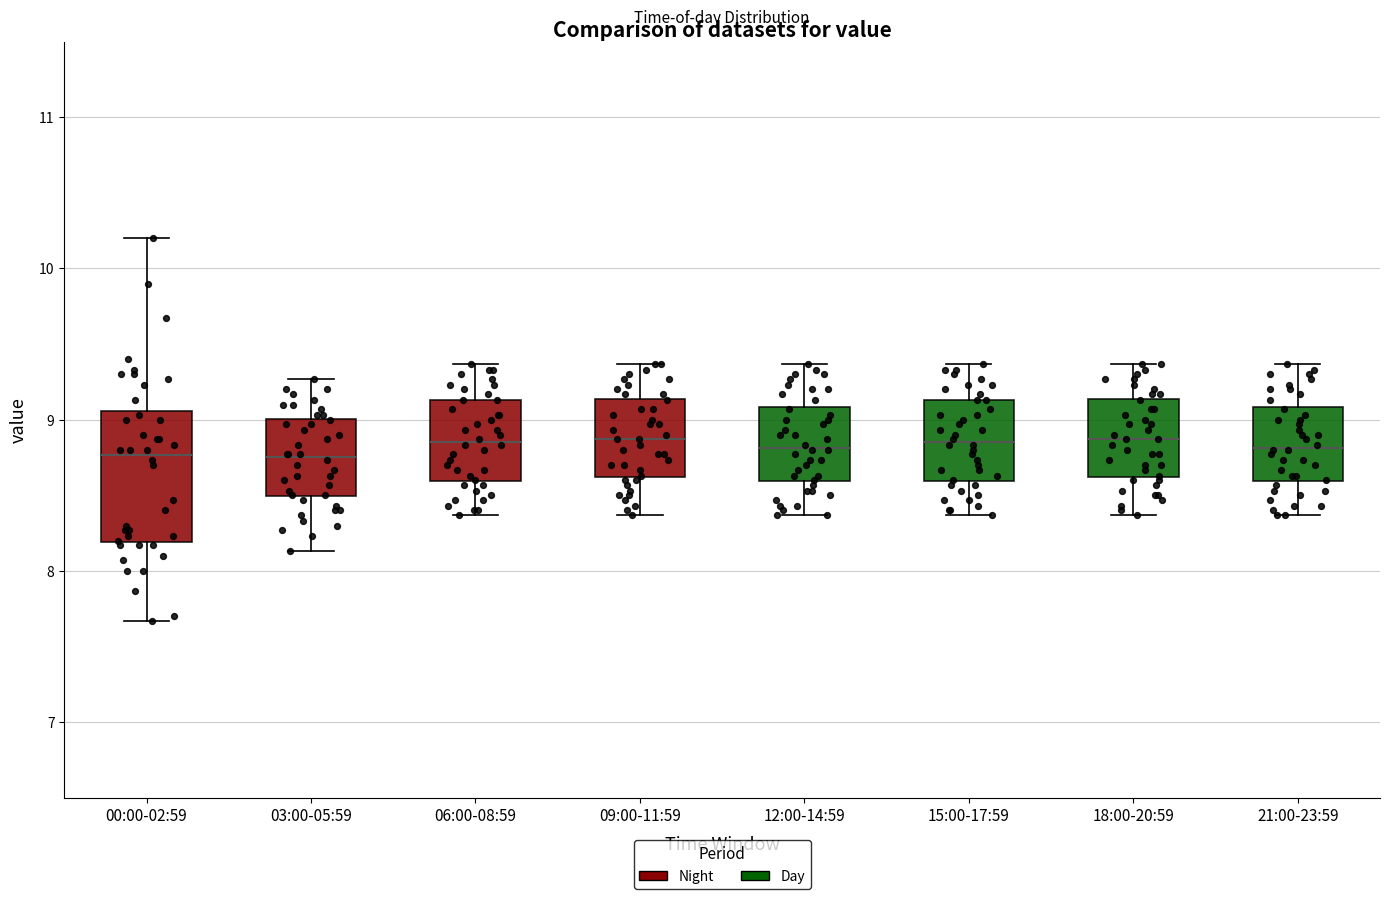

Reading left to right, read every box against the y-axis: the position of its median line, the range the box covers, and the ends of its whiskers. The values are not printed on the chart, so give them approximately, as read against the axis.

00:00-02:59: median 8.8, box 8.2 to 9.1, whiskers 7.7 to 10.2
03:00-05:59: median 8.8, box 8.5 to 9.0, whiskers 8.1 to 9.3
06:00-08:59: median 8.9, box 8.6 to 9.1, whiskers 8.4 to 9.4
09:00-11:59: median 8.9, box 8.6 to 9.1, whiskers 8.4 to 9.4
12:00-14:59: median 8.8, box 8.6 to 9.1, whiskers 8.4 to 9.4
15:00-17:59: median 8.9, box 8.6 to 9.1, whiskers 8.4 to 9.4
18:00-20:59: median 8.9, box 8.6 to 9.1, whiskers 8.4 to 9.4
21:00-23:59: median 8.8, box 8.6 to 9.1, whiskers 8.4 to 9.4